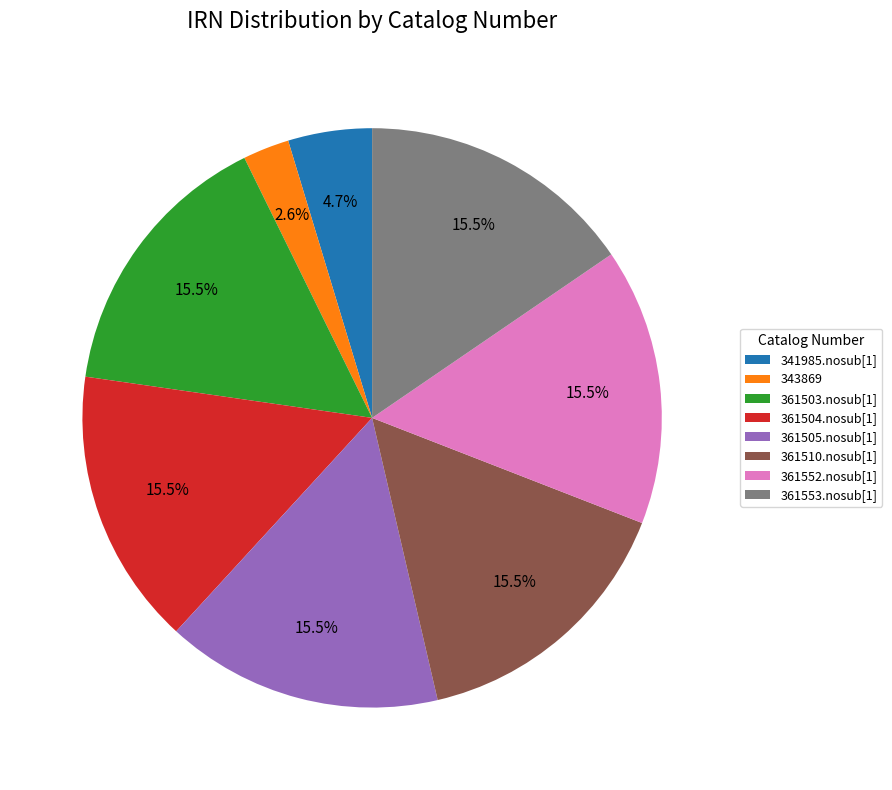

True or false: 341985.nosub[1] accounts for 15% of the total.

False